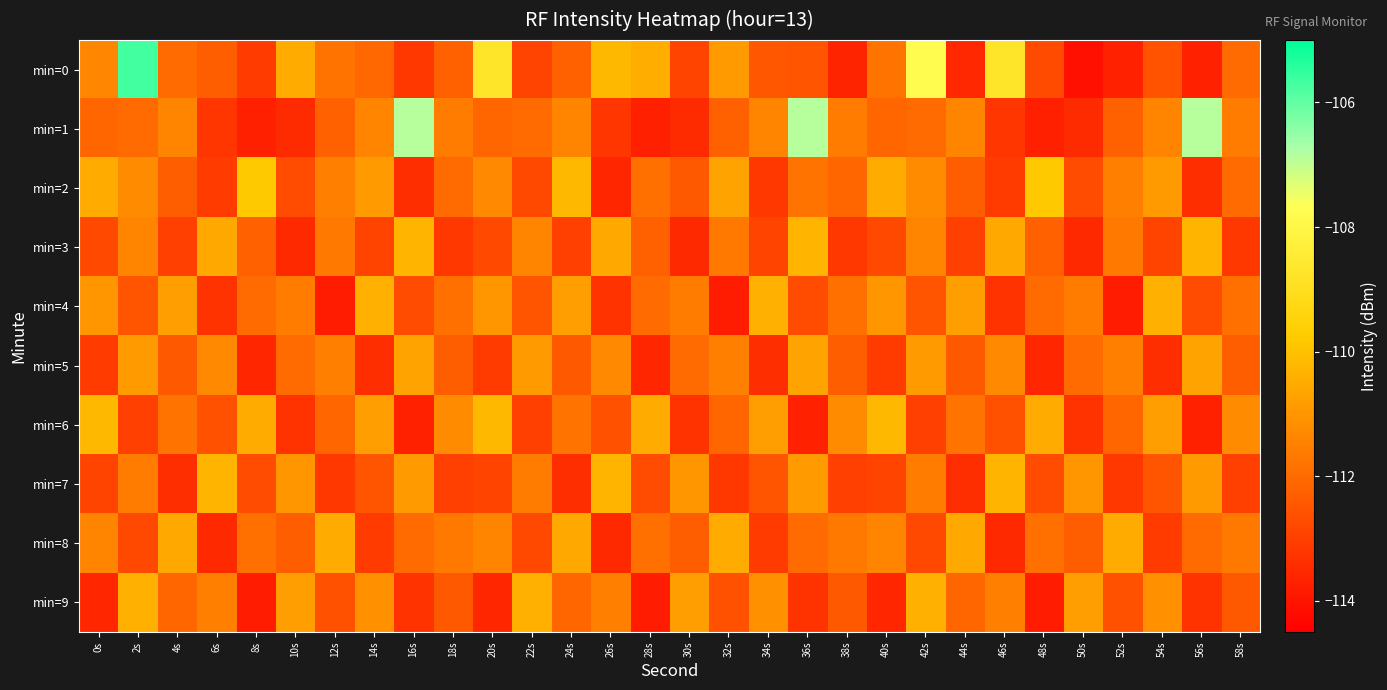

How many categories are shown in the chart?

30